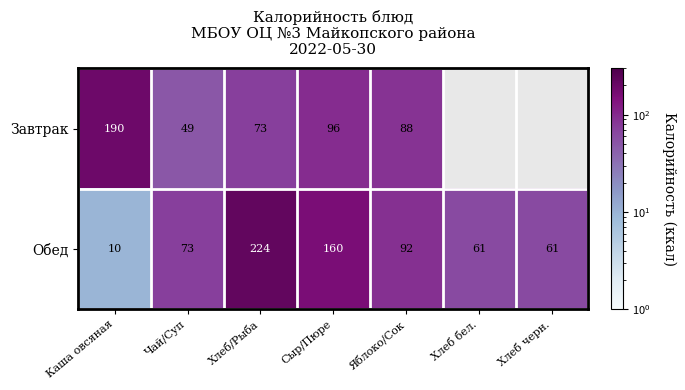

What is the average value of the Обед series?

97.3